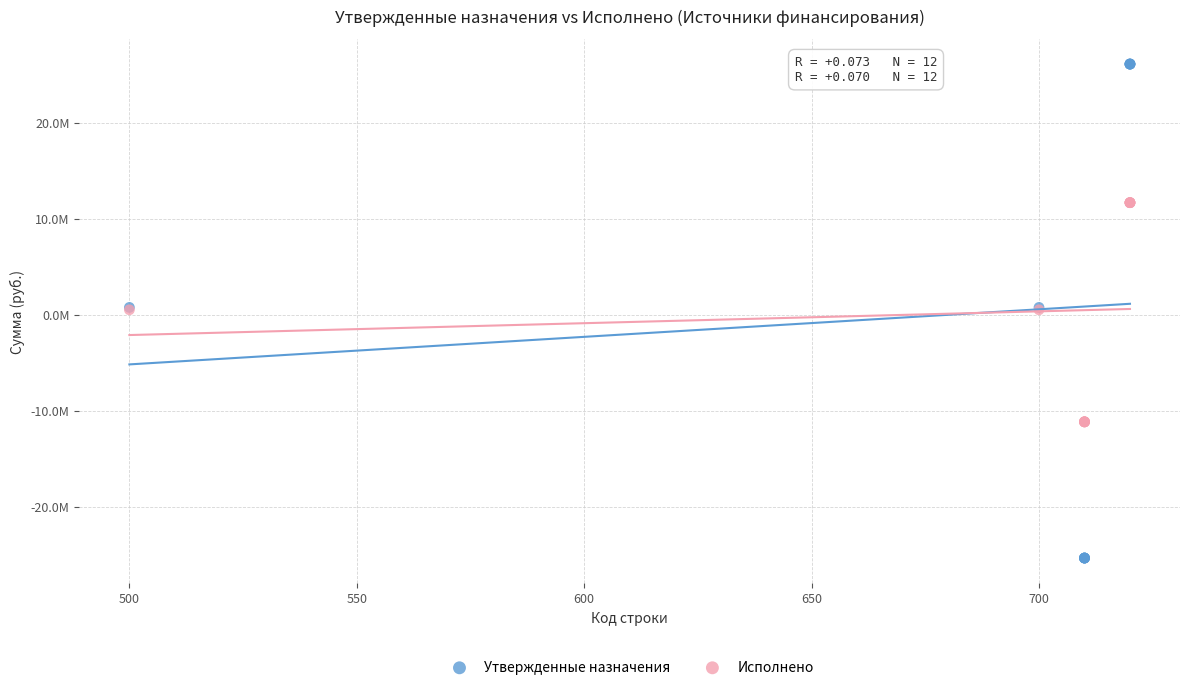

What are all the series names shown in the legend?

Утвержденные назначения, Исполнено